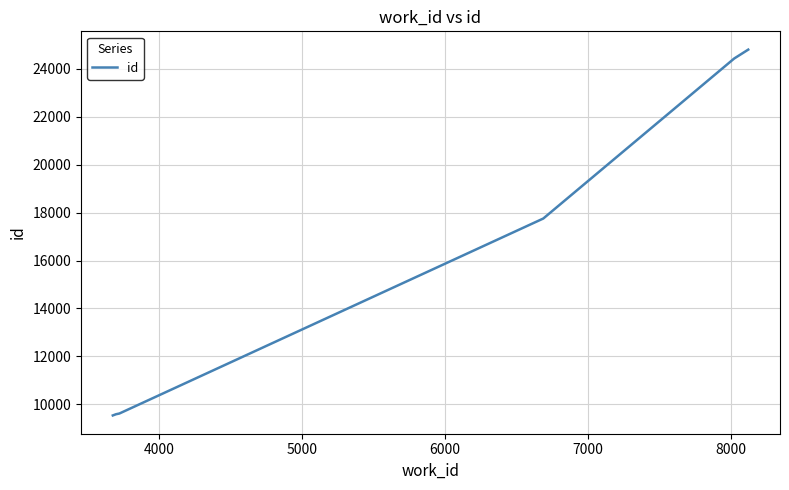

What is the difference between the maximum and minimum values?

15256